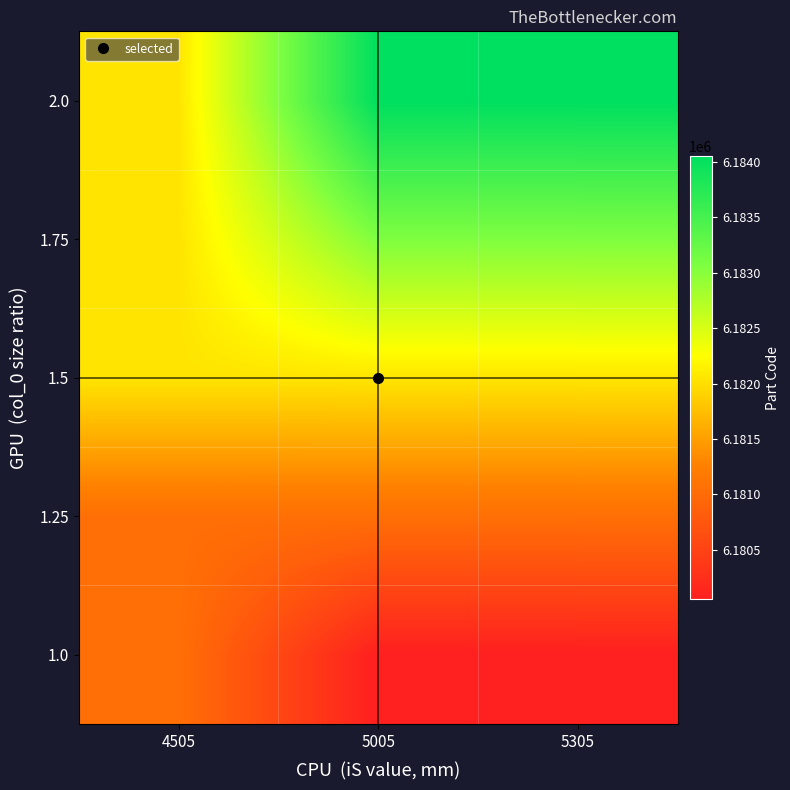

Reading left to right, transcribe all the data shown in this chart.

1.0: 4505=6181050	5005=6180053	5305=6180053
1.25: 4505=6181050	5005=6181050	5305=6181053
1.5: 4505=6182045	5005=6182050	5305=6182053
1.75: 4505=6182045	5005=6183049	5305=6183053
2.0: 4505=6182045	5005=6184053	5305=6184053